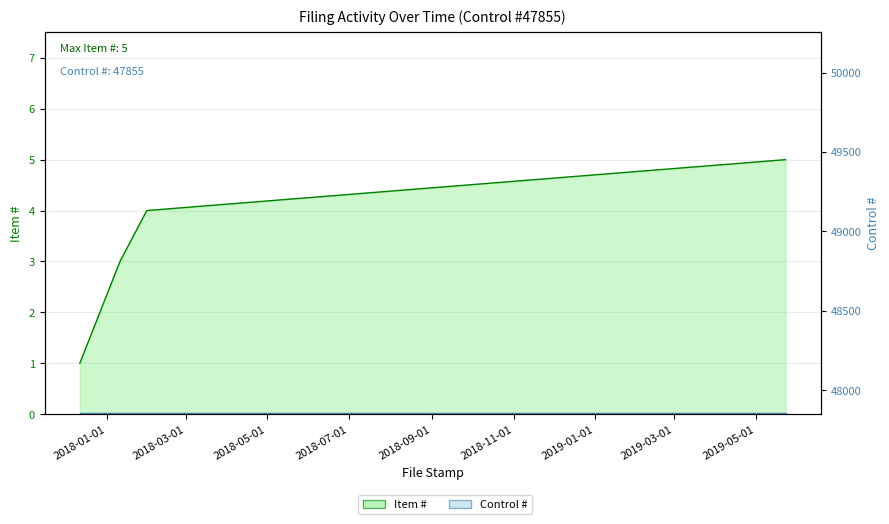

Does the chart display data point markers on the line(s)?

No